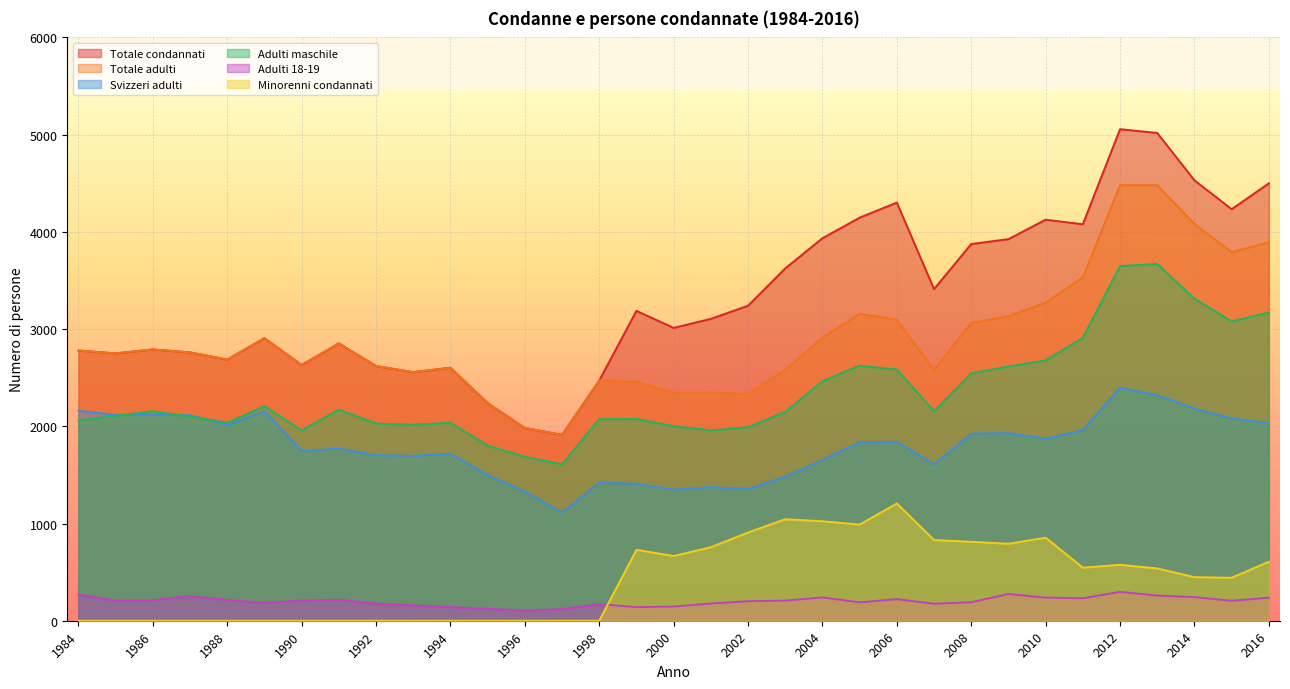

Reading left to right, what are all the values shown in this chart?

Totale condannati: 2779	2750	2790	2760	2686	2907	2630	2853	2620	2557	2602	2239	1983	1912	2471	3187	3012	3105	3240	3624	3934	4146	4301	3411	3875	3925	4125	4078	5056	5017	4530	4233	4499
Totale adulti: 2779	2750	2790	2760	2686	2907	2630	2853	2620	2557	2602	2239	1983	1912	2471	2458	2346	2349	2332	2580	2911	3157	3095	2581	3063	3133	3271	3532	4481	4479	4082	3791	3892
Svizzeri adulti: 2160	2117	2120	2114	2014	2156	1744	1770	1702	1696	1719	1497	1329	1115	1419	1409	1348	1375	1356	1482	1654	1838	1841	1608	1924	1930	1872	1960	2399	2320	2181	2080	2035
Adulti maschile: 2060	2109	2155	2100	2037	2206	1957	2171	2028	2017	2036	1801	1687	1609	2073	2075	2001	1958	1990	2148	2464	2624	2584	2155	2545	2615	2678	2909	3648	3669	3313	3079	3171
Adulti 18-19: 269	207	211	254	213	183	208	217	176	158	140	123	104	120	170	140	146	177	201	207	240	189	222	175	190	275	238	231	297	259	243	205	237
Minorenni condannati: 0	0	0	0	0	0	0	0	0	0	0	0	0	0	0	729	666	756	908	1044	1023	989	1206	830	812	792	854	546	575	538	448	442	607